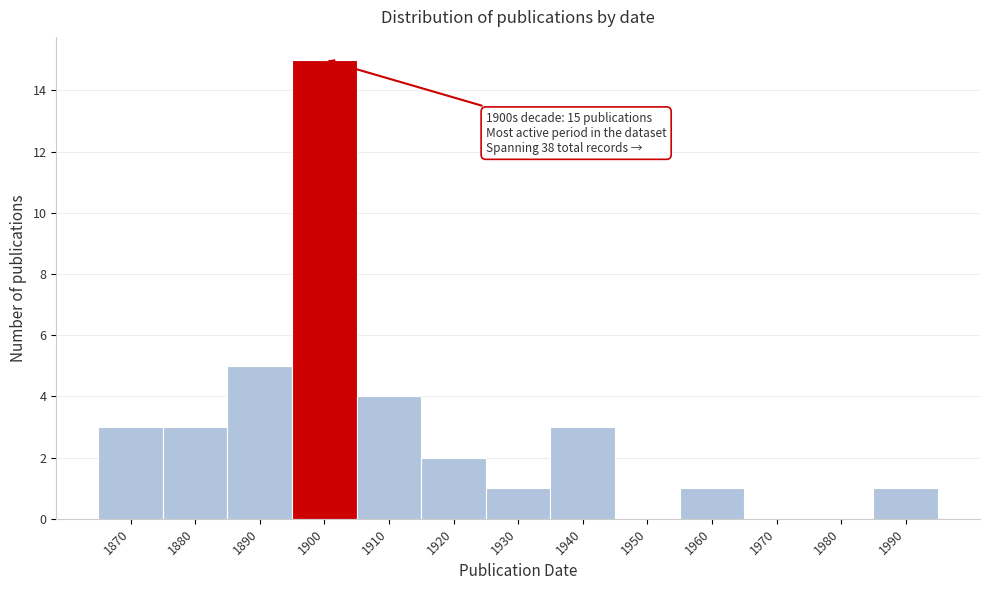

Reading right to left, transcribe all the data shown in this chart.

1990=1	1980=0	1970=0	1960=1	1950=0	1940=3	1930=1	1920=2	1910=4	1900=15	1890=5	1880=3	1870=3